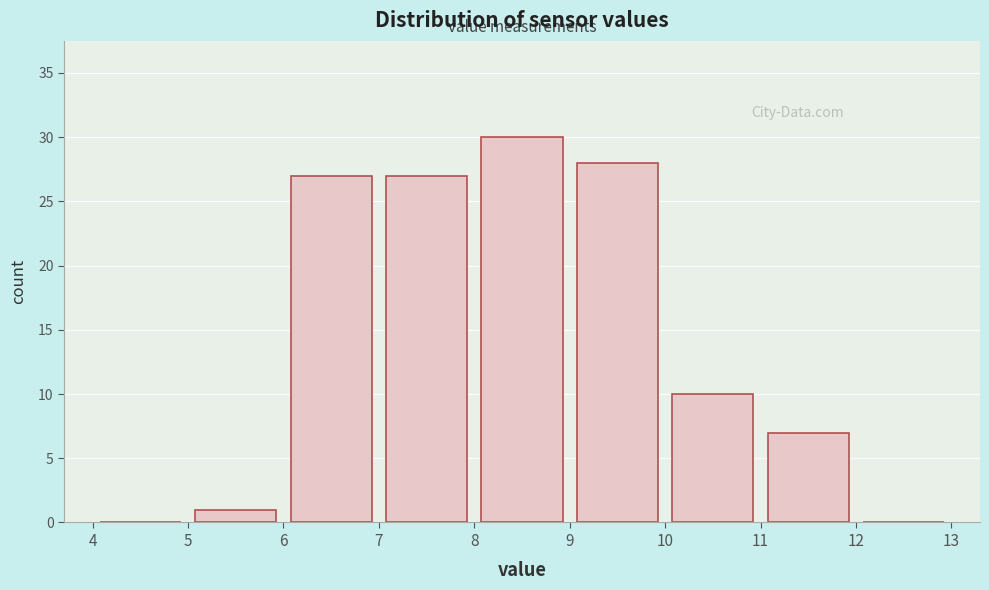

Reading left to right, transcribe this chart: for each bar, give the range it covers on the x-axis and its height. The values are not printed on the chart, so give them approximately, as read against the axis.

4 to 5: 0
5 to 6: 1
6 to 7: 27
7 to 8: 27
8 to 9: 30
9 to 10: 28
10 to 11: 10
11 to 12: 7
12 to 13: 0